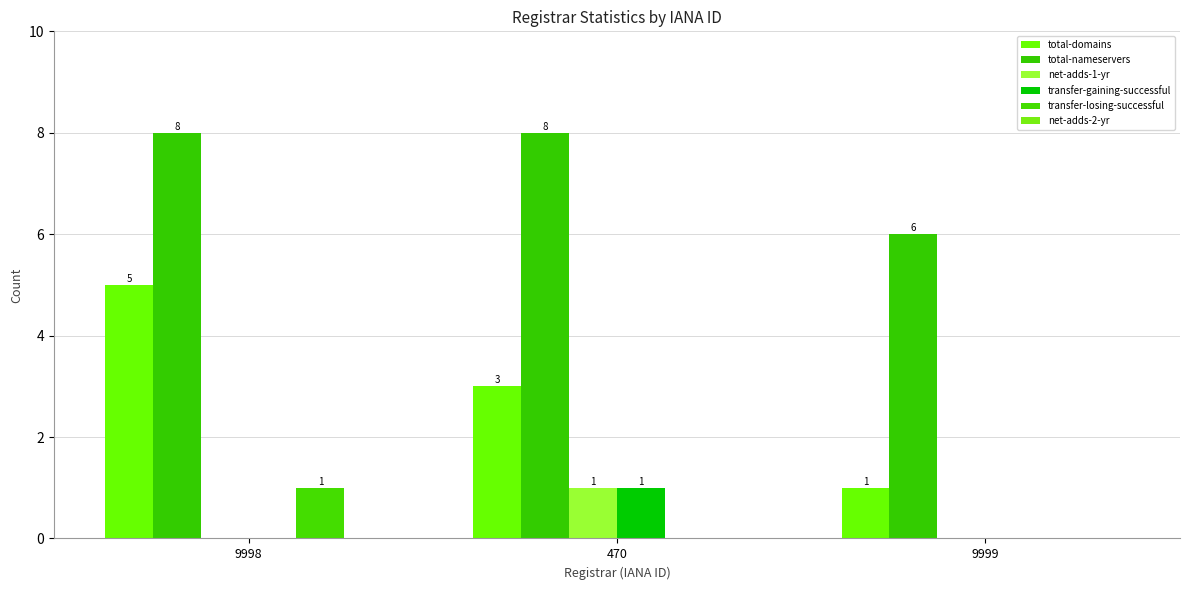

What is the sum of all transfer-losing-successful values?

1